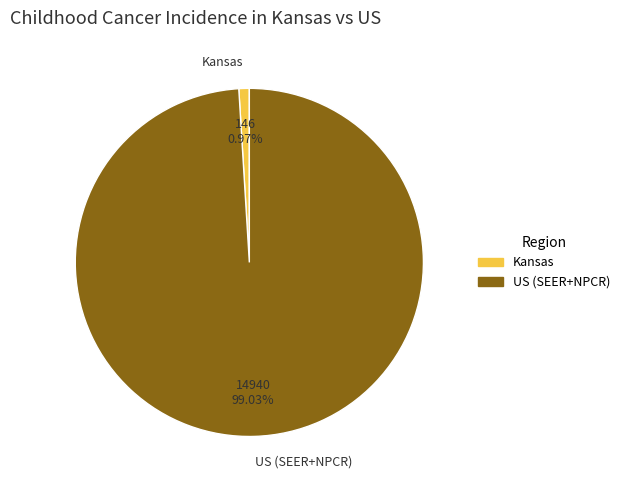

To the nearest percent, what percentage of the pie is Kansas?

1%